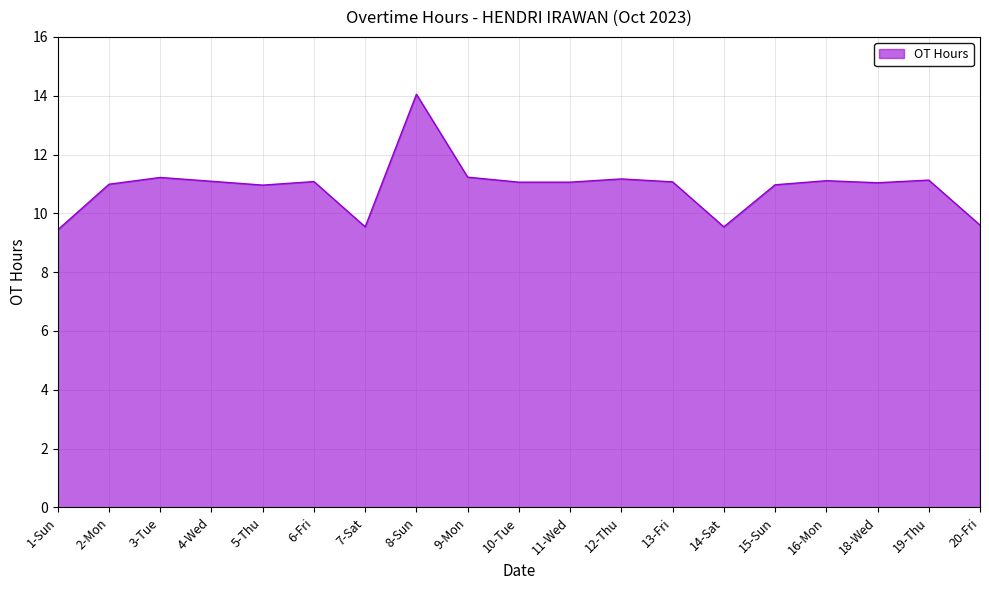

Read the value at 16-Mon.

11.1